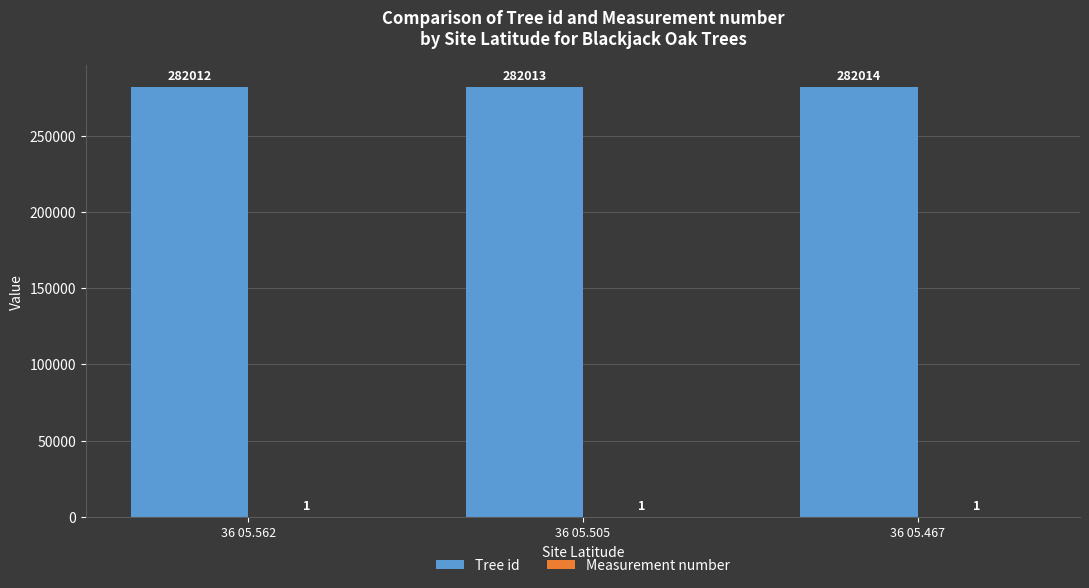

Is it true that Tree id equals 282014 at 36 05.467?

True